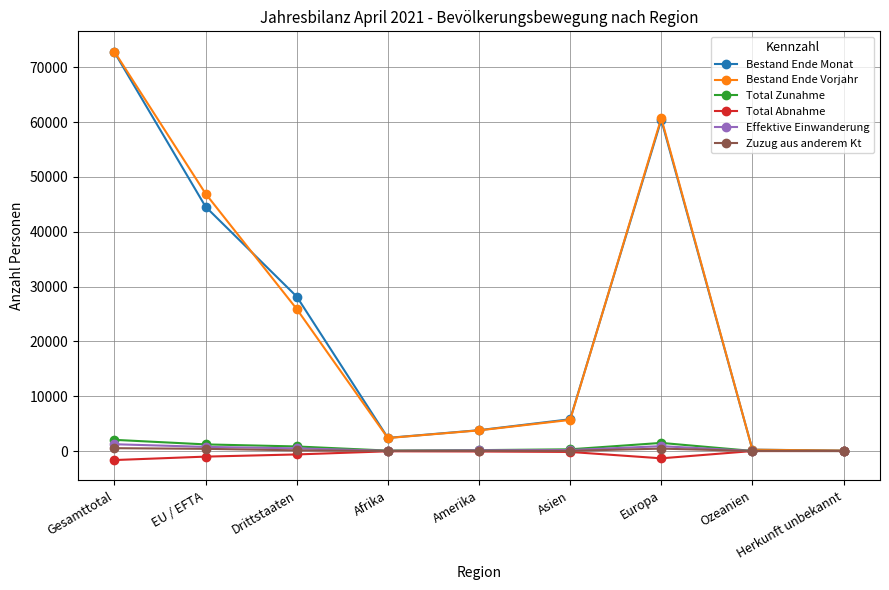

What is the total value across all series at Drittstaaten?

54880